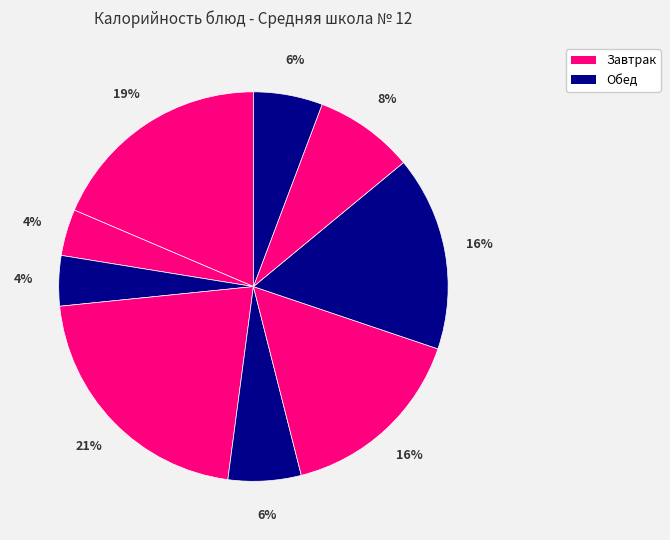

How many segments does this pie chart have?

9